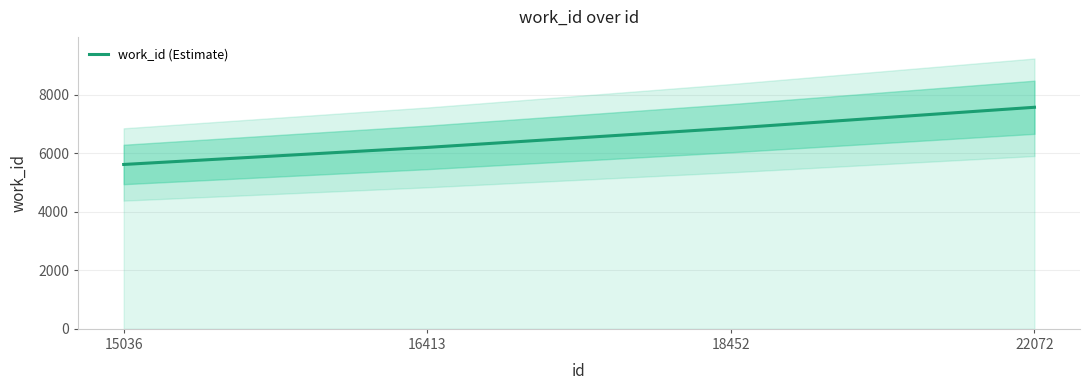

List the labels in order of value, largest first.

22072, 18452, 16413, 15036